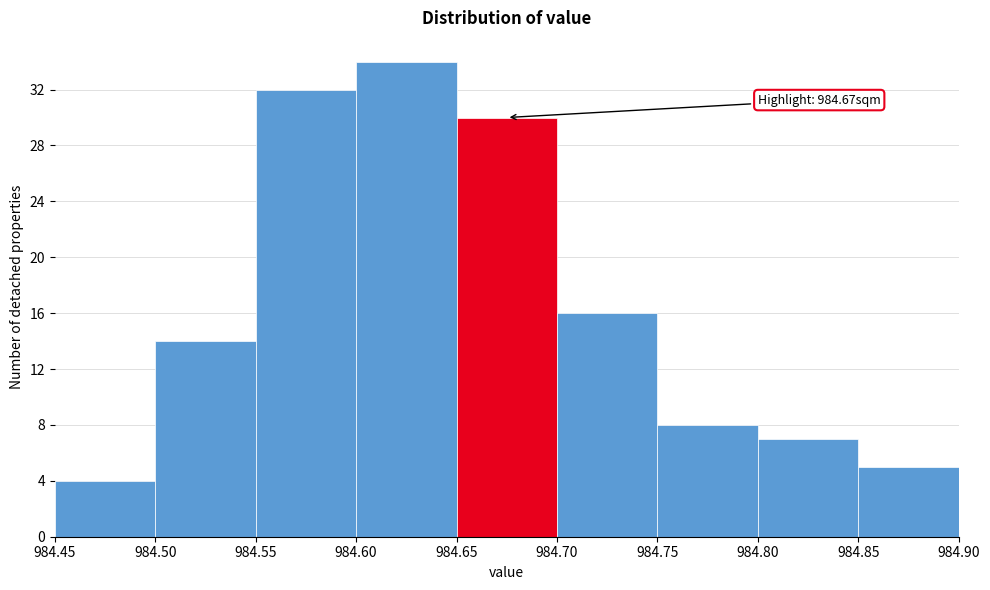

Over which range of the x-axis is the bar tallest?

984.60 to 984.65